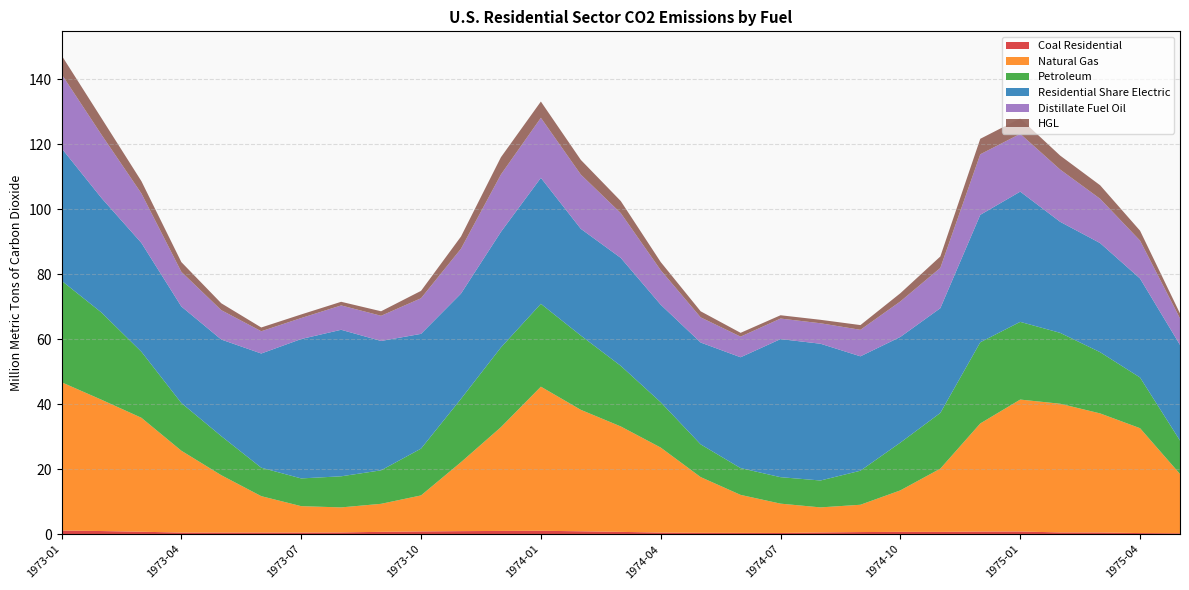

Reading right to left, extract all data points from this chart.

Coal Residential: 0.3	0.4	0.5	0.6	0.8	0.8	0.7	0.7	0.7	0.5	0.4	0.4	0.4	0.5	0.7	0.9	1.1	1.0	0.9	0.9	0.7	0.5	0.5	0.5	0.5	0.5	0.8	1.0	1.1
Natural Gas: 18.2	32.3	36.6	39.6	40.6	33.3	19.5	12.8	8.4	7.7	9.0	11.7	17.1	26.2	32.4	37.4	44.3	31.9	21.2	11.1	8.6	7.7	8.1	11.2	17.6	25.2	35.1	40.4	45.6
Petroleum: 10.3	15.6	18.8	21.8	23.9	25.0	17.1	14.7	10.5	8.3	8.1	8.2	10.1	13.9	18.6	22.9	25.5	24.5	19.5	14.4	10.3	9.6	8.5	8.8	12.0	14.7	20.3	26.8	31.2
Residential Share Electric: 29.4	30.5	33.6	34.2	40.1	39.2	32.2	32.5	35.2	42.1	42.5	34.1	31.3	30.0	33.2	32.8	38.8	35.6	32.4	35.3	39.8	45.1	42.9	35.1	29.7	29.7	33.5	35.2	40.8
Distillate Fuel Oil: 8.1	11.7	13.6	16.1	17.8	18.6	12.4	10.9	8.2	6.3	6.3	6.3	7.7	10.6	13.8	16.7	18.5	17.6	13.8	11.0	7.7	7.5	6.5	6.8	9.0	10.7	15.2	19.5	22.8
HGL: 1.5	3.0	4.2	4.3	4.7	4.8	3.5	2.5	1.5	1.1	1.0	1.2	1.9	2.5	3.7	4.5	5.0	5.3	3.7	2.3	1.4	1.1	1.1	1.2	2.1	3.0	3.8	5.1	5.8